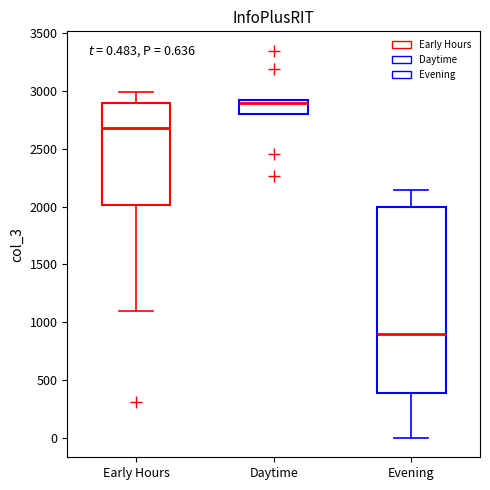

Which box is the tallest, from its lower edge to its upper edge?

Evening